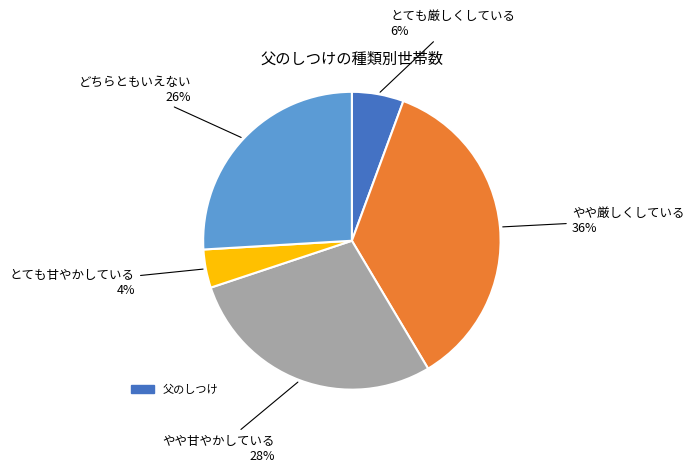

To the nearest percent, what is the average slice percentage?

20%